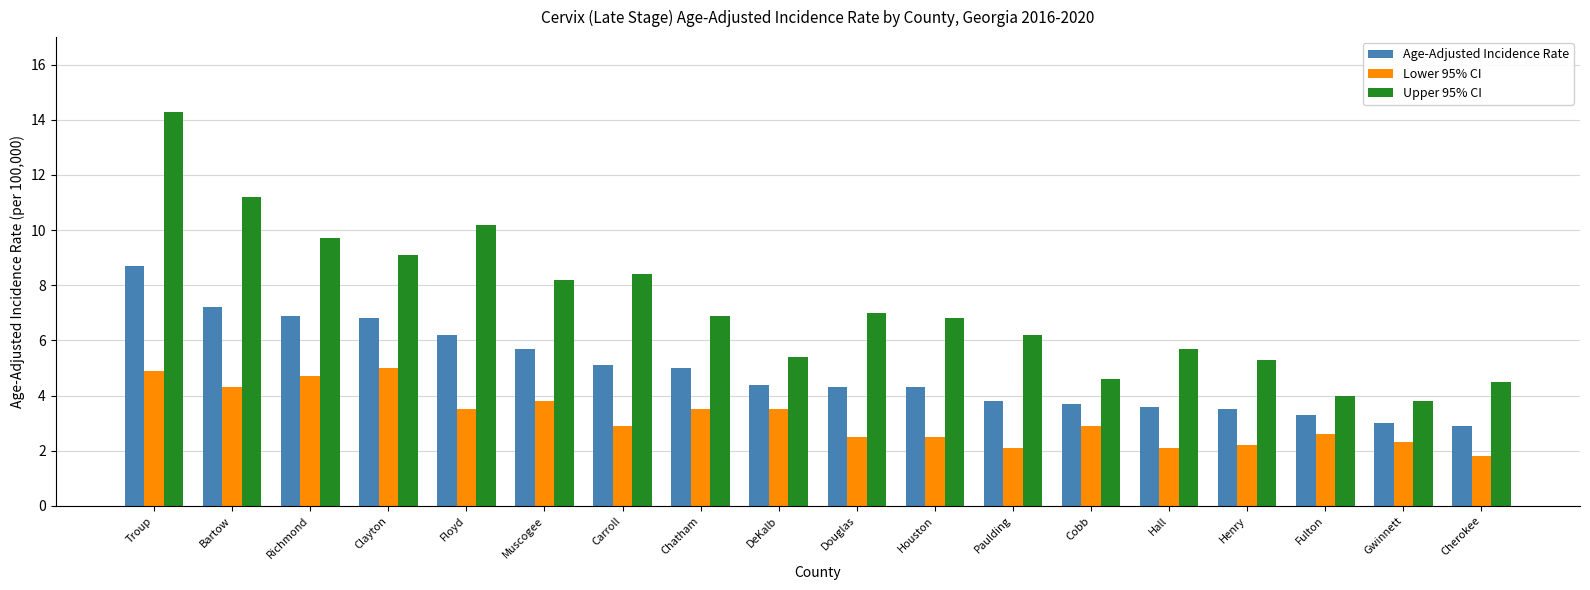

Does the chart contain stacked bars?

No